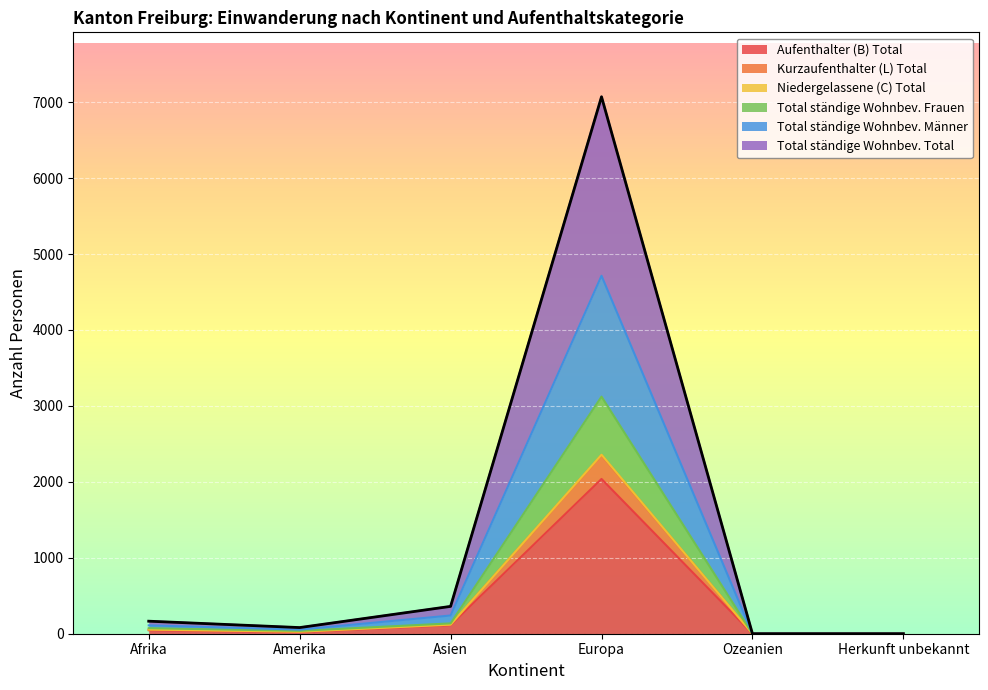

True or false: Kurzaufenthalter (L) Total and Total ständige Wohnbev. Total cross at least once.

False